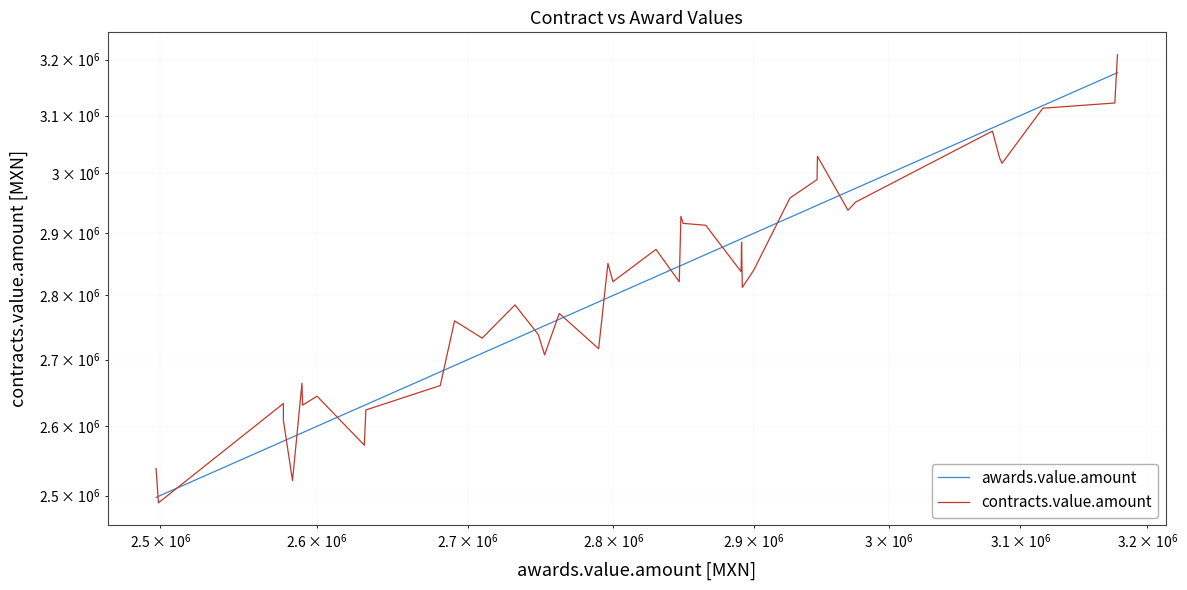

True or false: awards.value.amount has a value of 4865886.2 at 13.

False